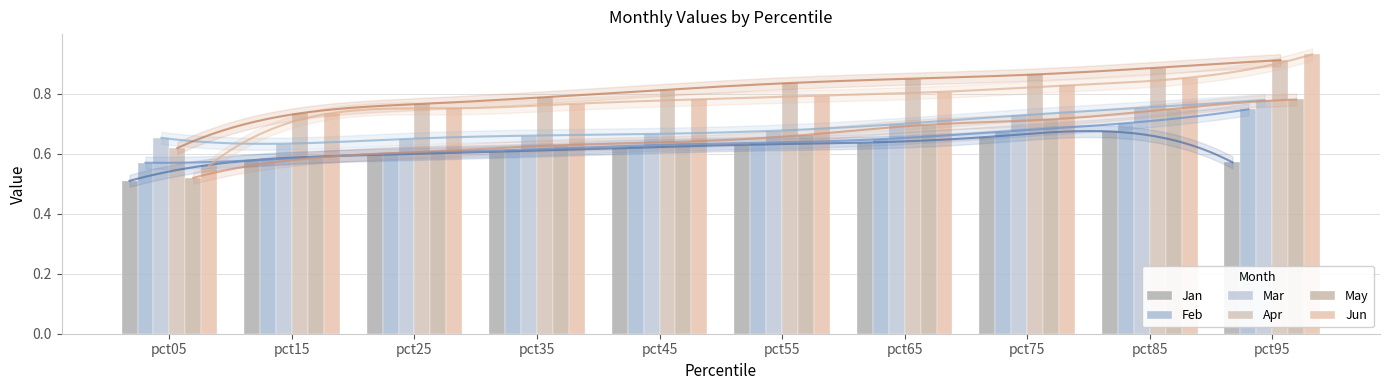

Between pct55 and pct25, which is larger?

pct55